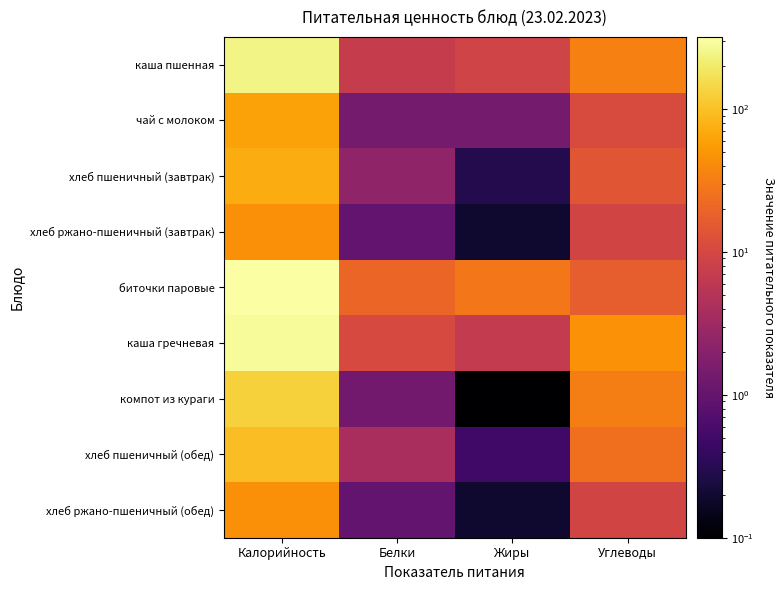

Reading left to right, what are all the values shown in this chart?

каша пшенная: Калорийность=245.6	Белки=7.2	Жиры=8.9	Углеводы=34.1
чай с молоком: Калорийность=61.0	Белки=1.4	Жиры=1.4	Углеводы=11.2
хлеб пшеничный (завтрак): Калорийность=71.7	Белки=2.4	Жиры=0.3	Углеводы=14.4
хлеб ржано-пшеничный (завтрак): Калорийность=44.0	Белки=1.0	Жиры=0.2	Углеводы=9.2
биточки паровые: Калорийность=320.0	Белки=20.6	Жиры=28.5	Углеводы=17.5
каша гречневая: Калорийность=288.0	Белки=10.4	Жиры=6.8	Углеводы=45.4
компот из кураги: Калорийность=130.0	Белки=1.3	Жиры=0.1	Углеводы=32.4
хлеб пшеничный (обед): Калорийность=95.6	Белки=3.9	Жиры=0.5	Углеводы=24.5
хлеб ржано-пшеничный (обед): Калорийность=44.0	Белки=1.0	Жиры=0.2	Углеводы=9.2